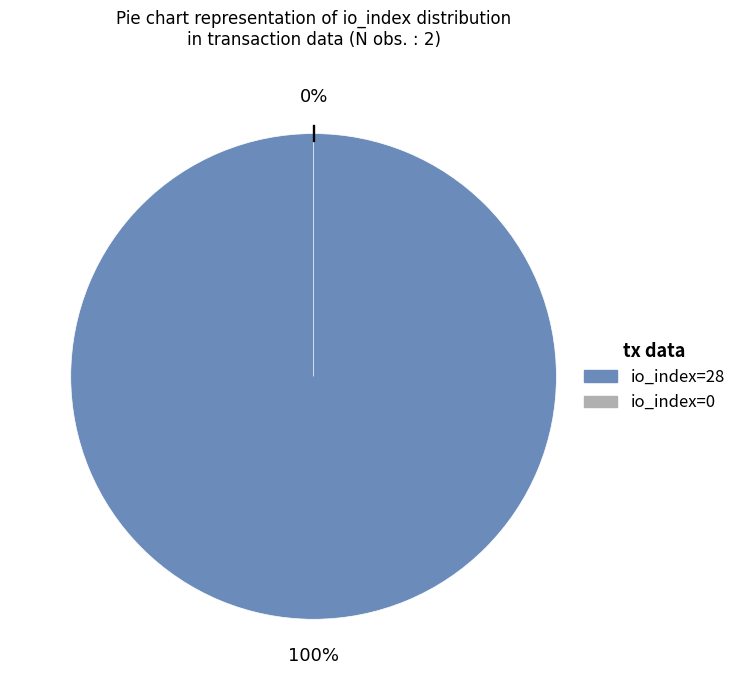

To the nearest percent, what percentage of the pie is io_index=28?

100%